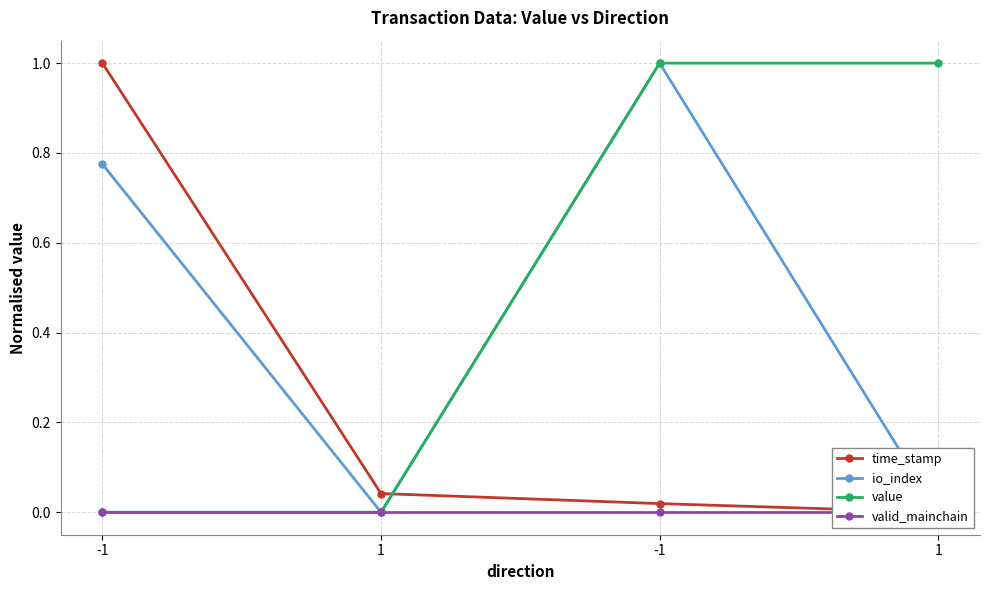

What is the label of the 1st point from the left?

-1